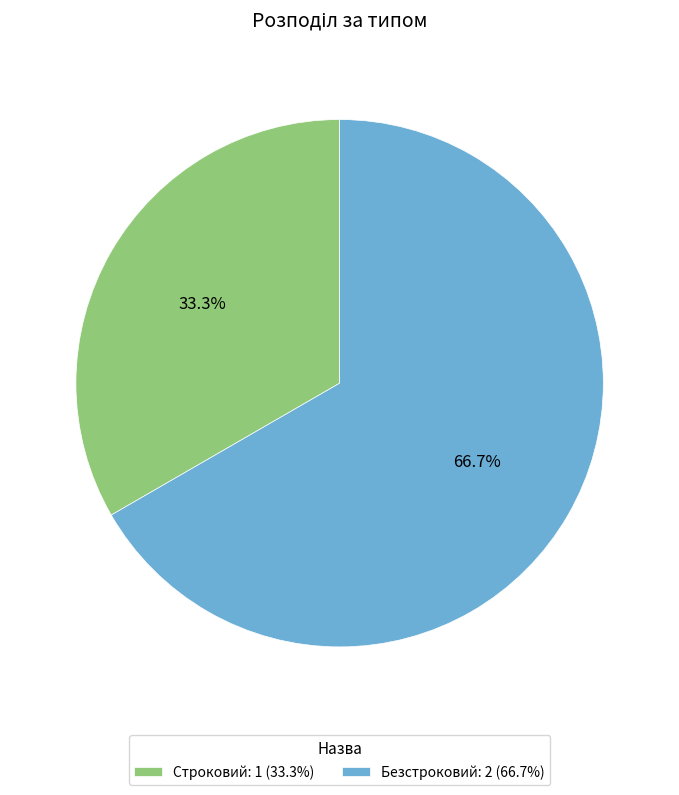

Does Безстроковий represent more than half of the total?

Yes